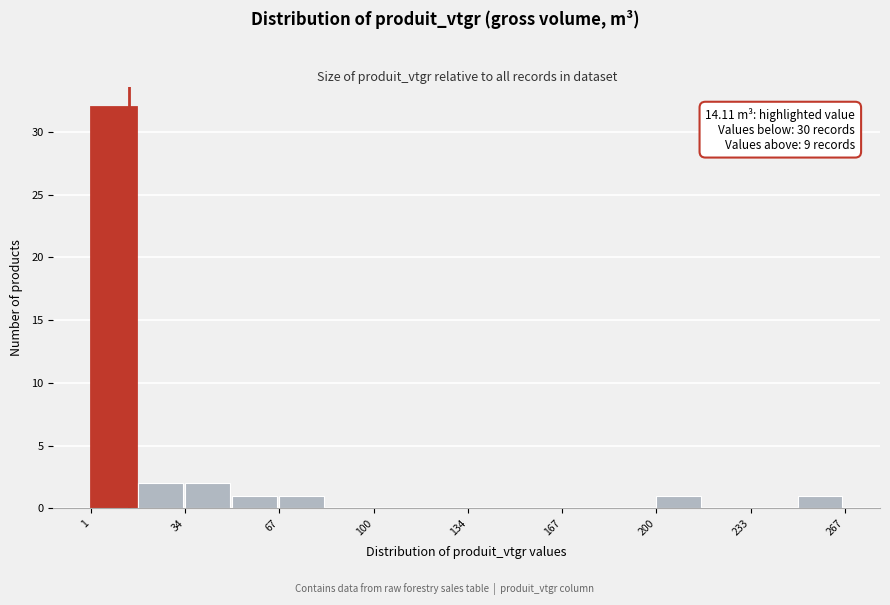

Read against the x-axis, roughly where is the centre of the tallest bar?

10